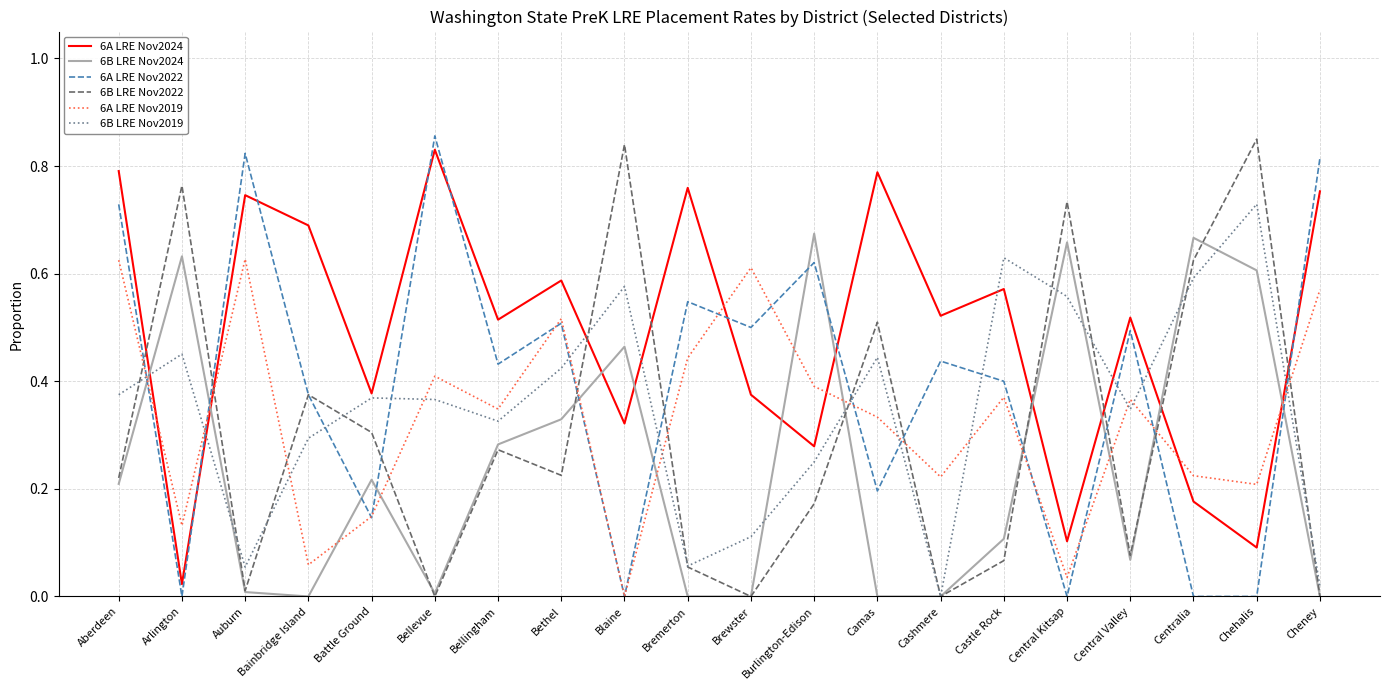

Between which two adjacent categories do 6A LRE Nov2024 and 6B LRE Nov2019 first intersect?

Aberdeen and Arlington